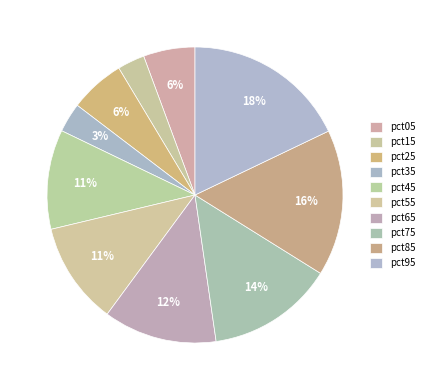

How much of the chart is everything except pct45?

89.1%